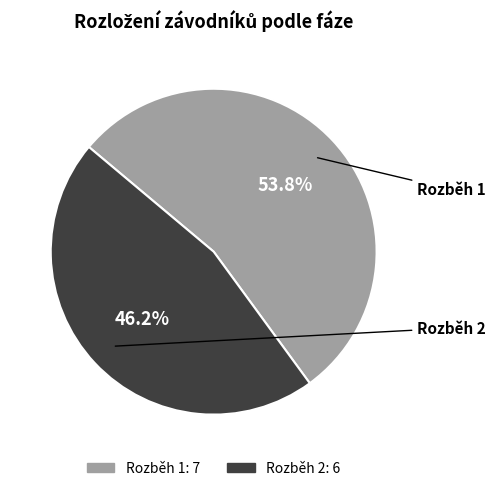

The Rozběh 1 slice represents 41% of the pie. True or false?

False